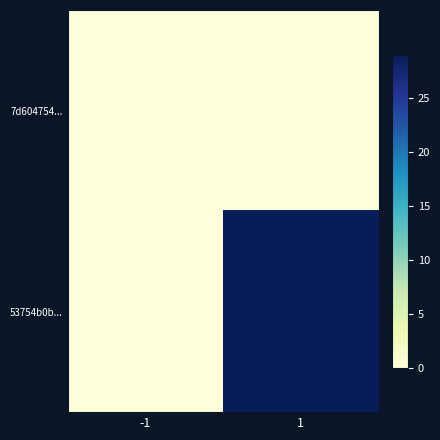

What is the spread (max minus min) of values at 1?

29